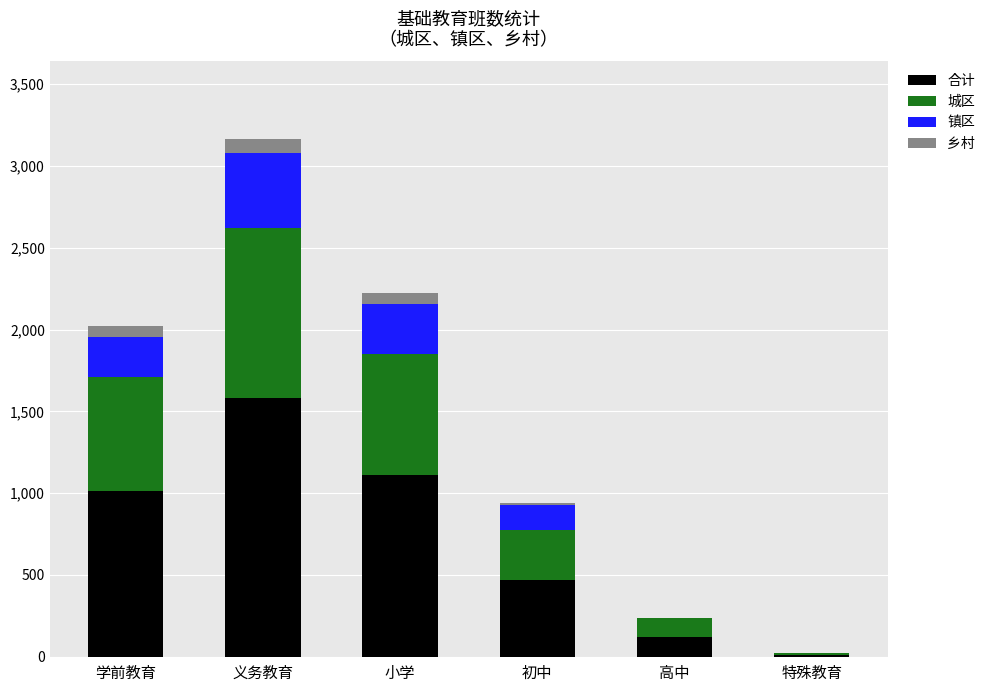

True or false: 合计 has a value of 158 at 初中.

False